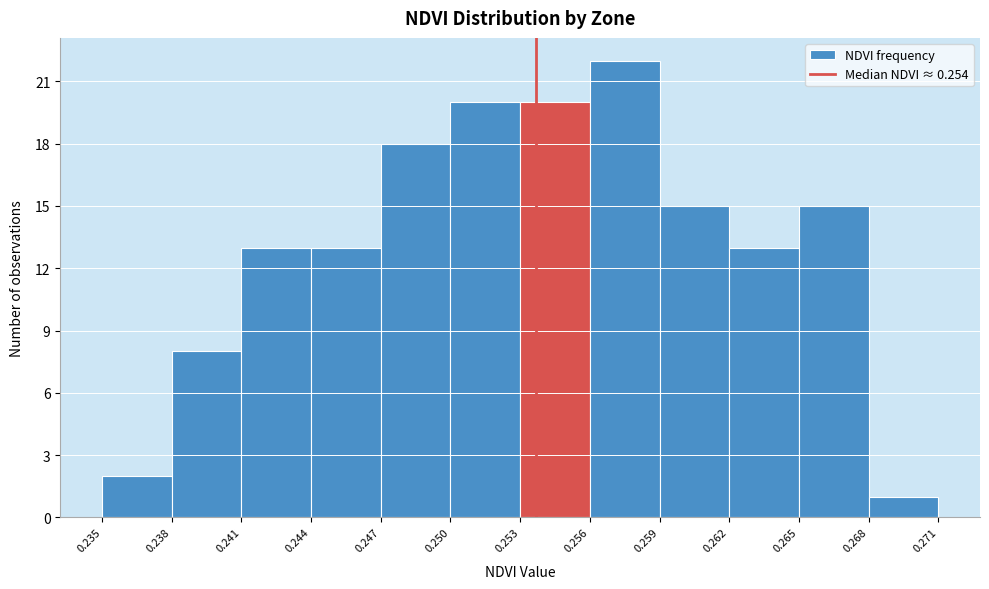

Reading left to right, list every bar in this chart as the range it spans on the x-axis followed by its height. The values are not printed on the chart, so give them approximately, as read against the axis.

0.235 to 0.238: 2
0.238 to 0.241: 8
0.241 to 0.244: 13
0.244 to 0.247: 13
0.247 to 0.250: 18
0.250 to 0.253: 20
0.253 to 0.256: 20
0.256 to 0.259: 22
0.259 to 0.262: 15
0.262 to 0.265: 13
0.265 to 0.268: 15
0.268 to 0.271: 1